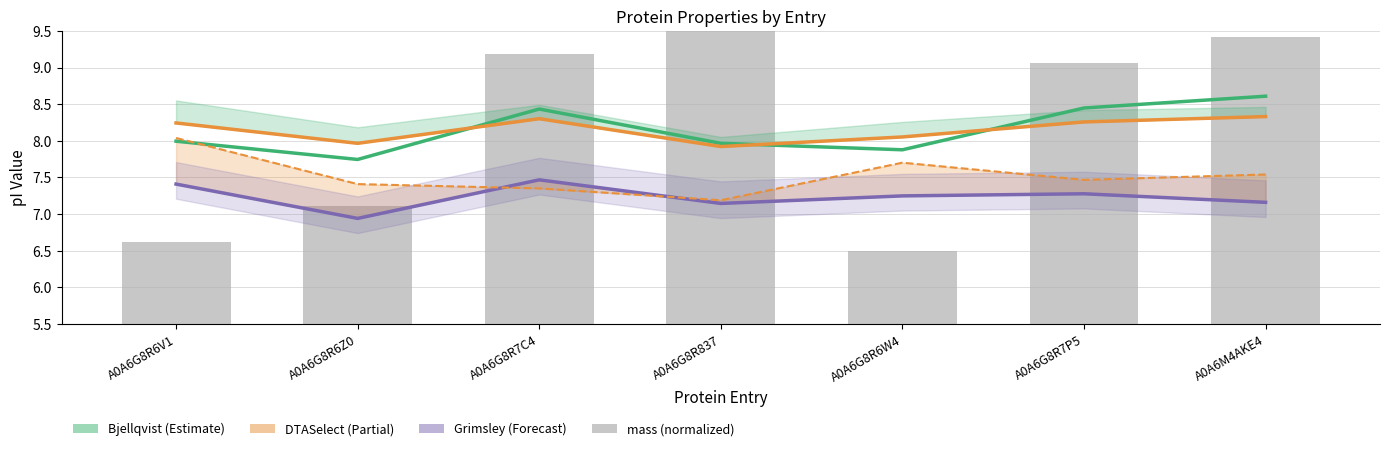

Which series has the largest total across all categories?

mass (normalized)